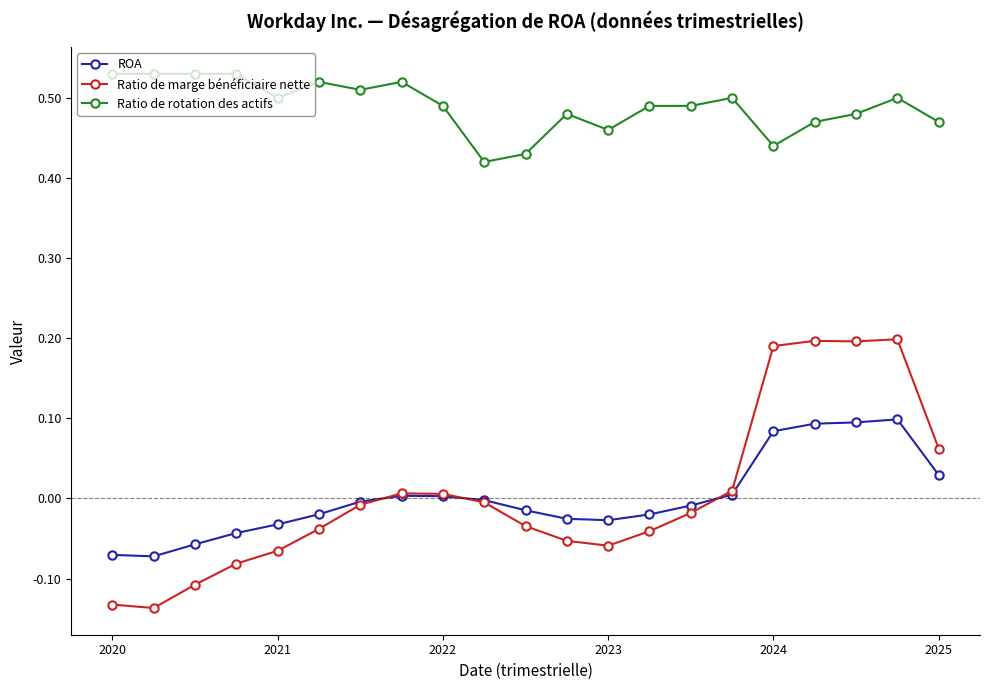

At how many categories does at least one series exceed 0?

21